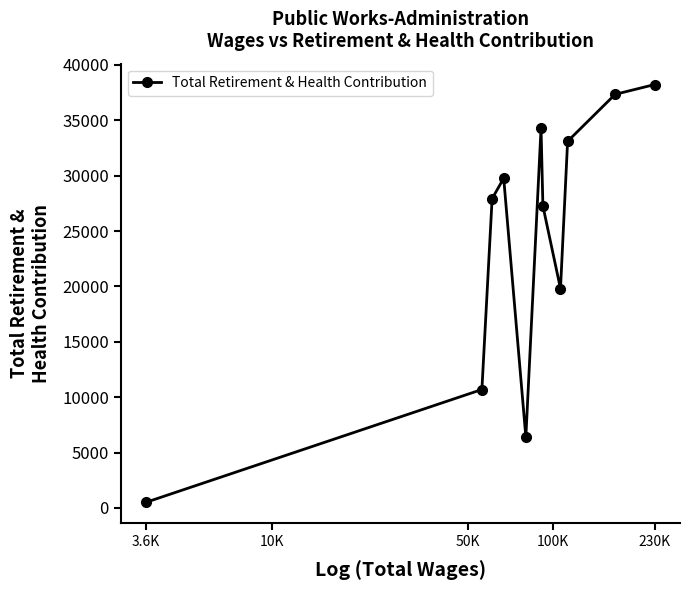

Is this an area chart (filled region under the line)?

No